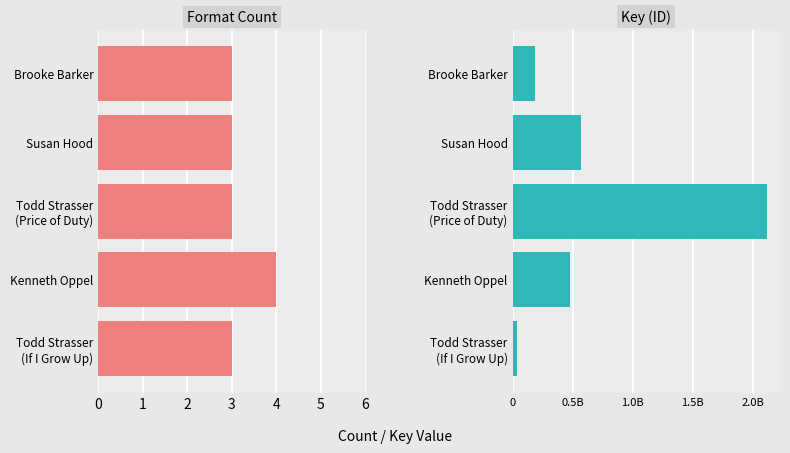

The value of Key (ID) at Brooke Barker is 182764121. True or false?

True